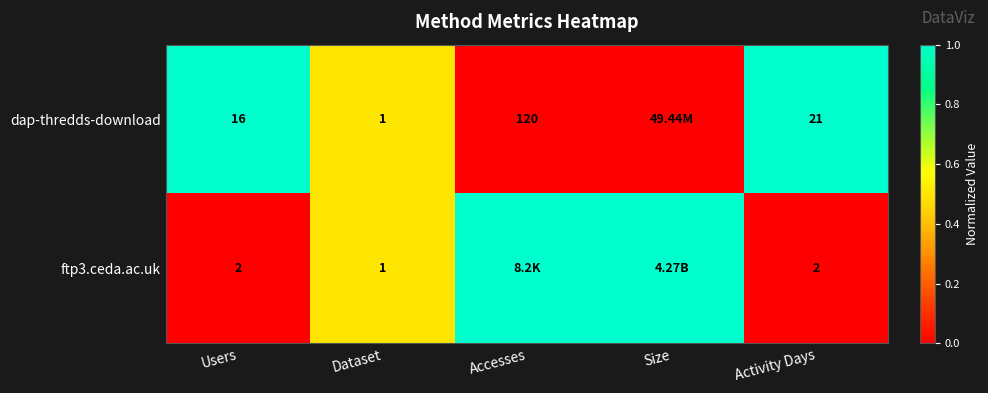

What is the total value across all series at Users?

18